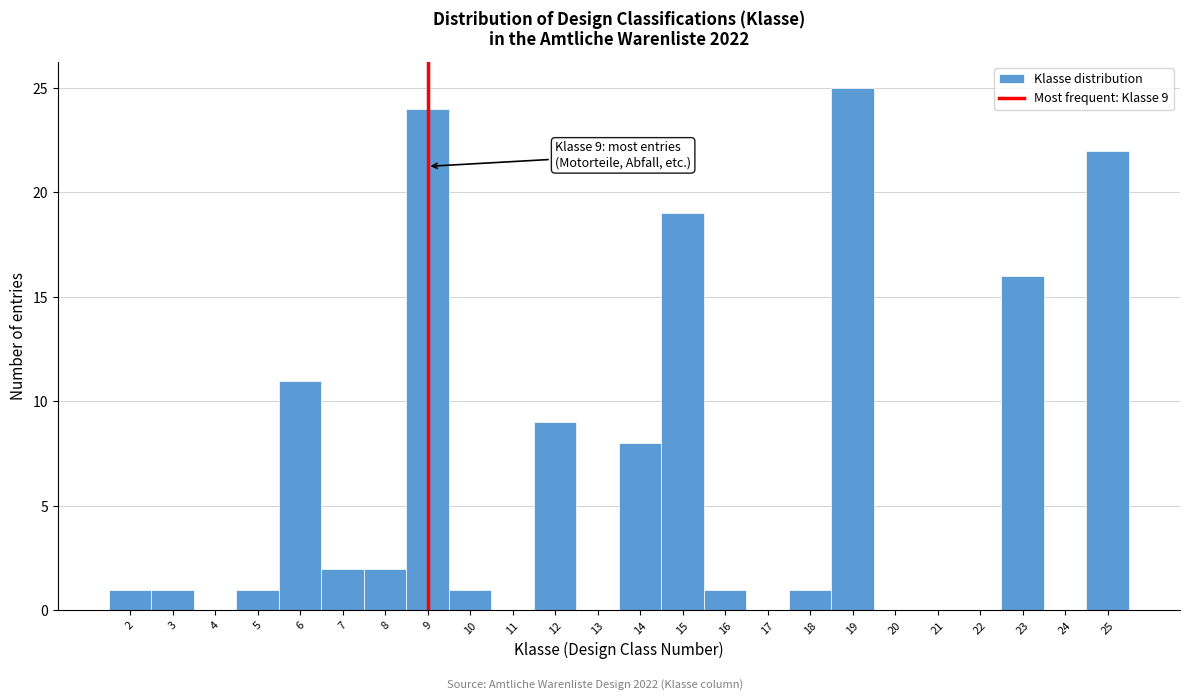

Over which range of the x-axis is the bar tallest?

18.5 to 19.5